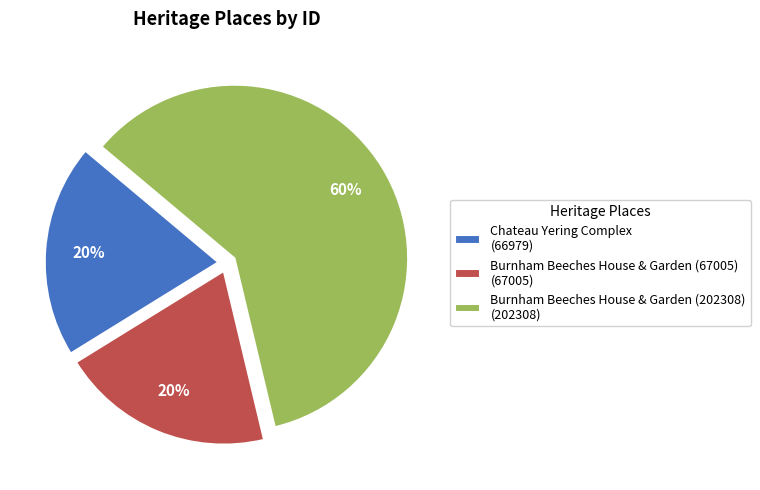

How many slices are in this pie chart?

3